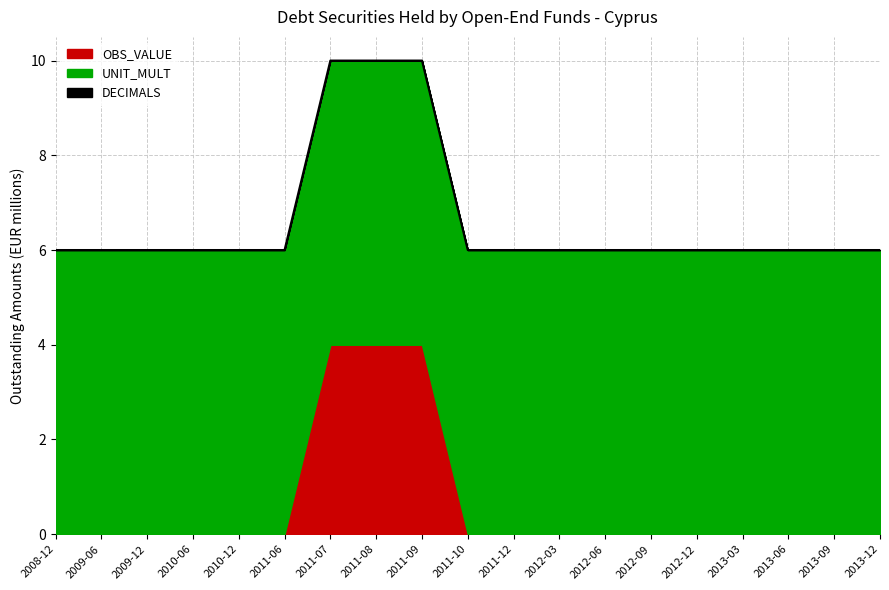

What is the label of the 8th point from the left?

2011-08